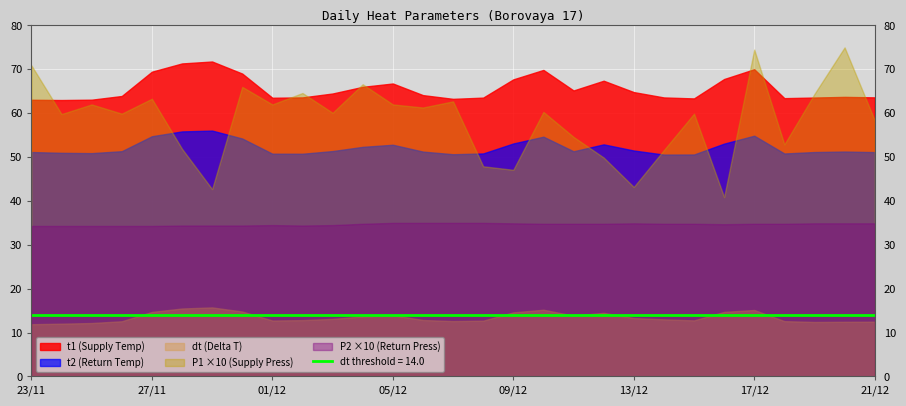

How many series are shown in this chart?

5